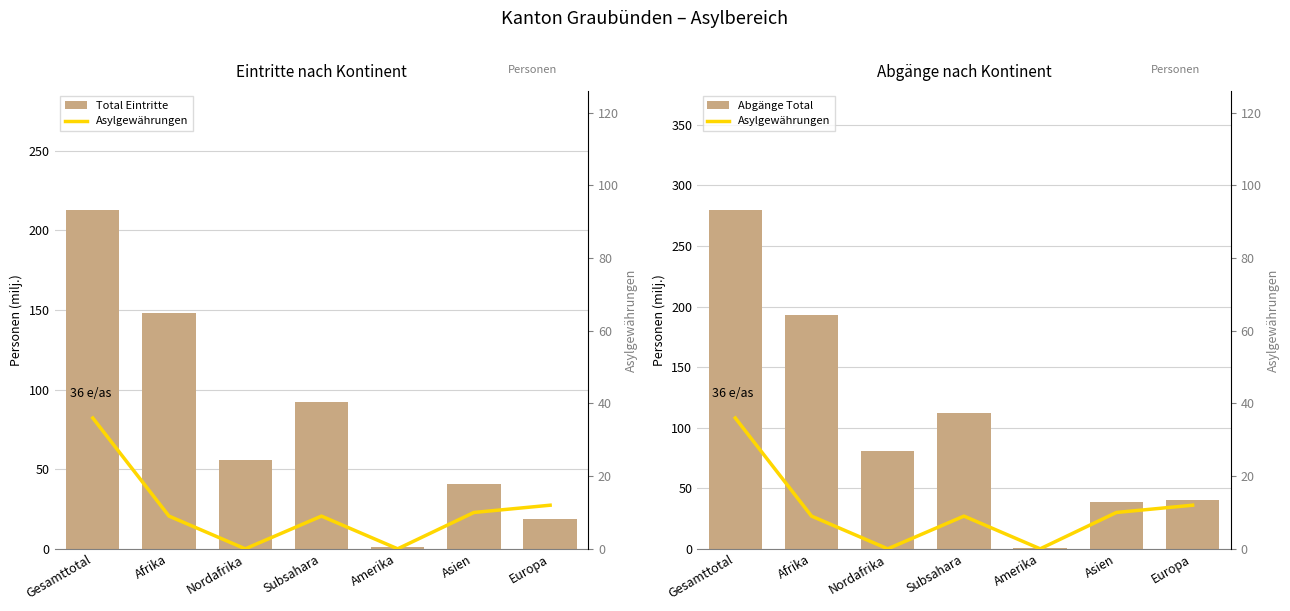

What are all the series names shown in the legend?

Total Eintritte, Abgänge Total, Asylgewährungen